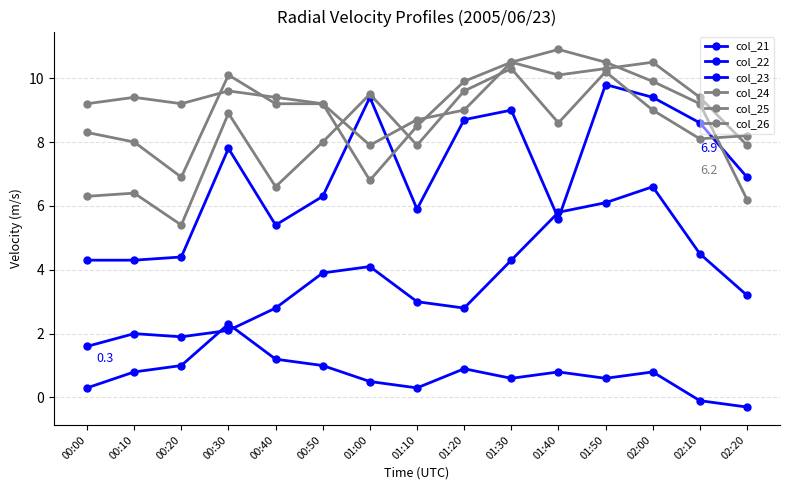

After their last crossing, which series has the higher values: col_25 or col_23?

col_25